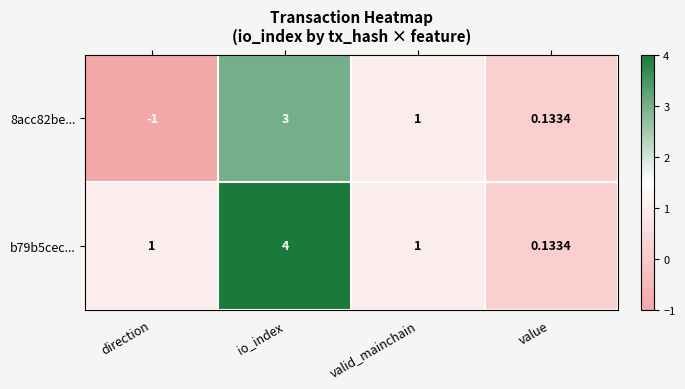

At which category is the sum across all series the highest?

io_index